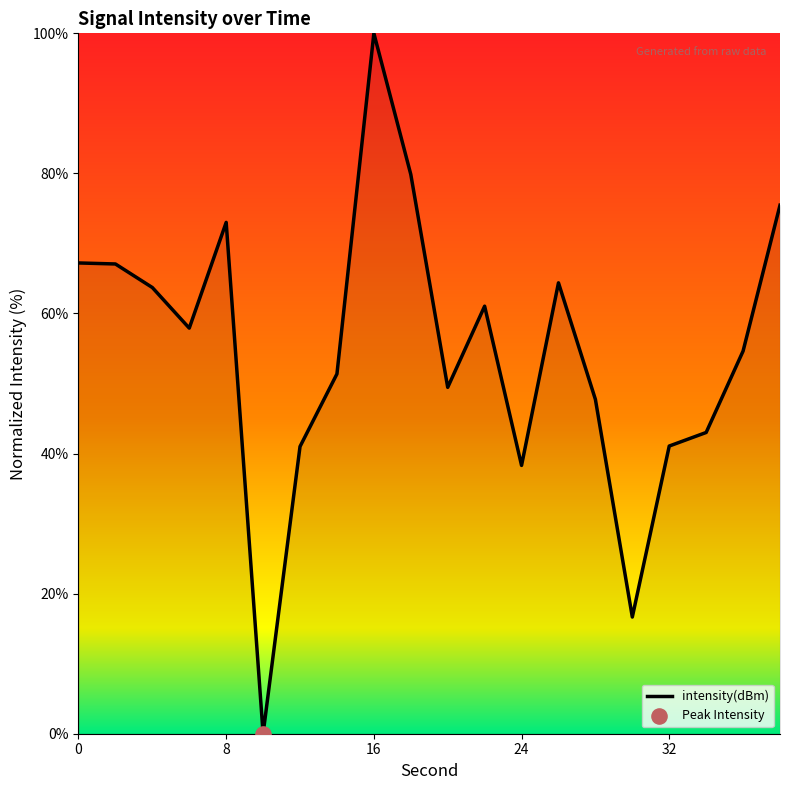

What is the greatest value displayed?

100.0